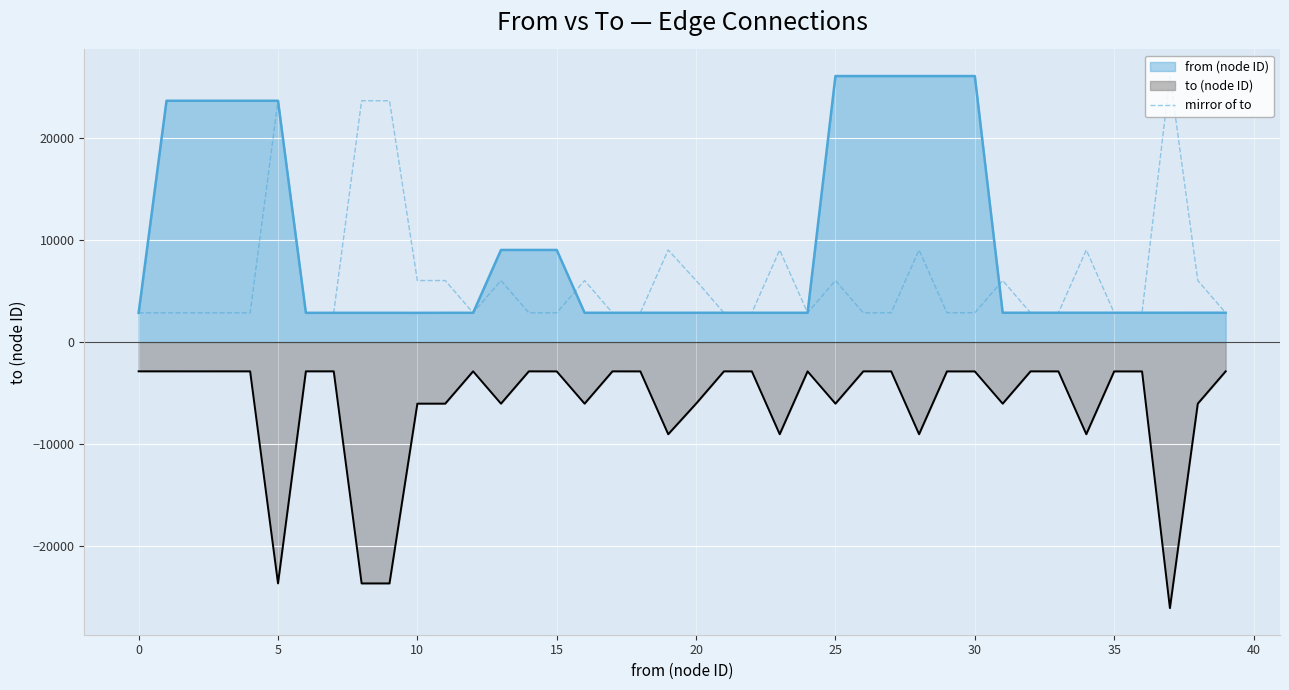

Which has a higher value, 30 or 11?

11